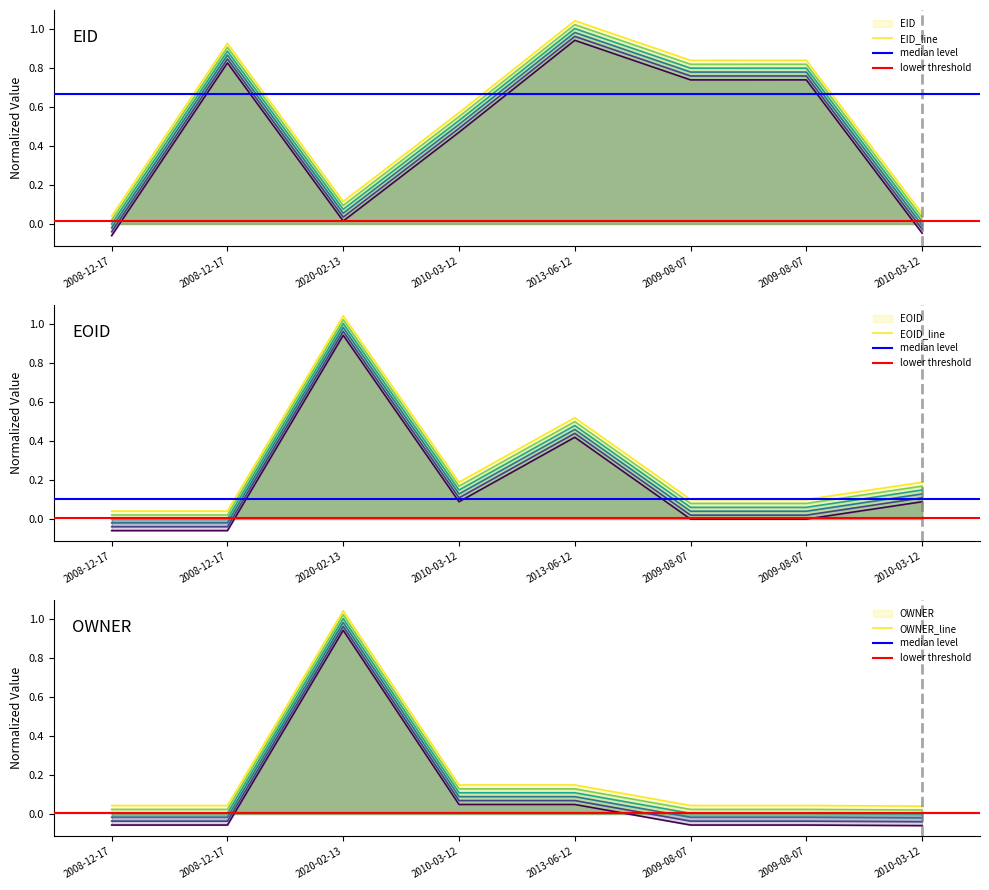

Does the chart display data point markers on the line(s)?

No